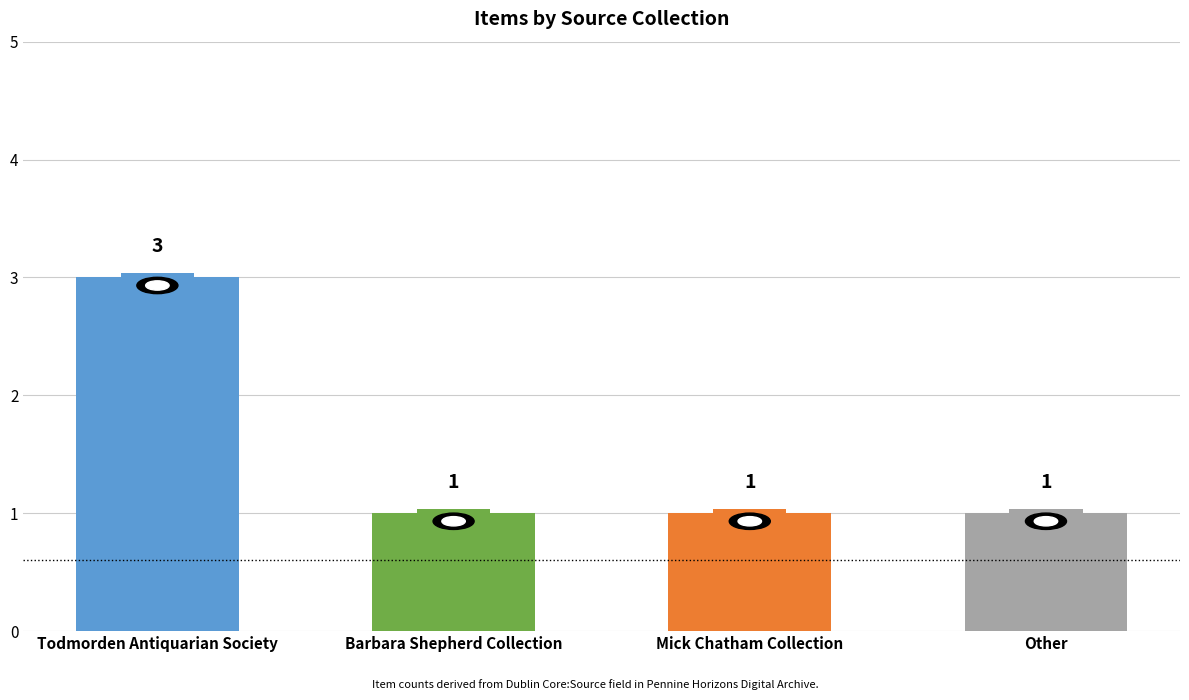

What is the change in value from Todmorden Antiquarian Society to Barbara Shepherd Collection?

-2